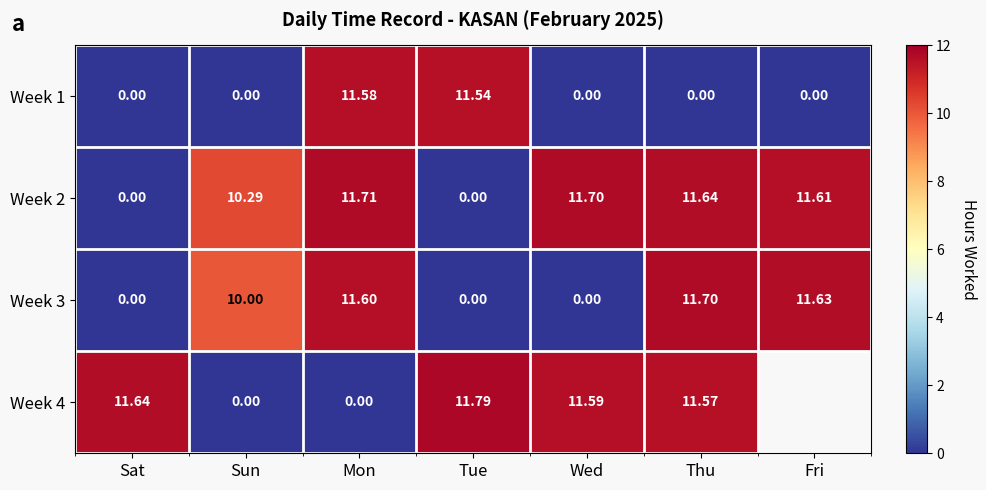

How many data points does each series have?

7